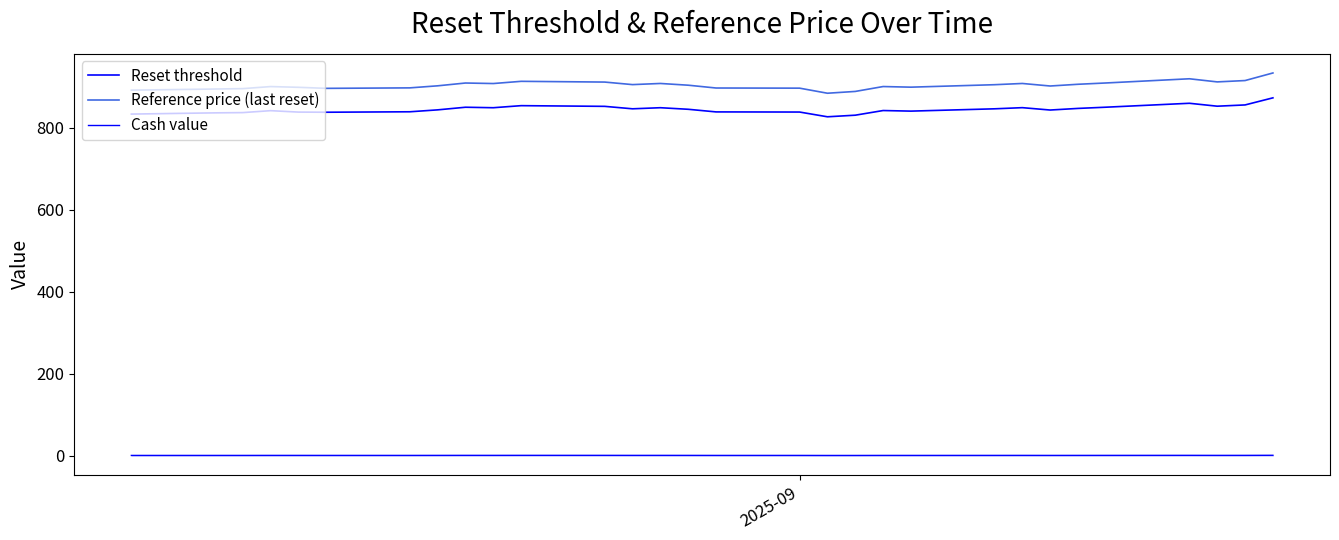

What are all the series names shown in the legend?

Reset threshold, Reference price (last reset), Cash value